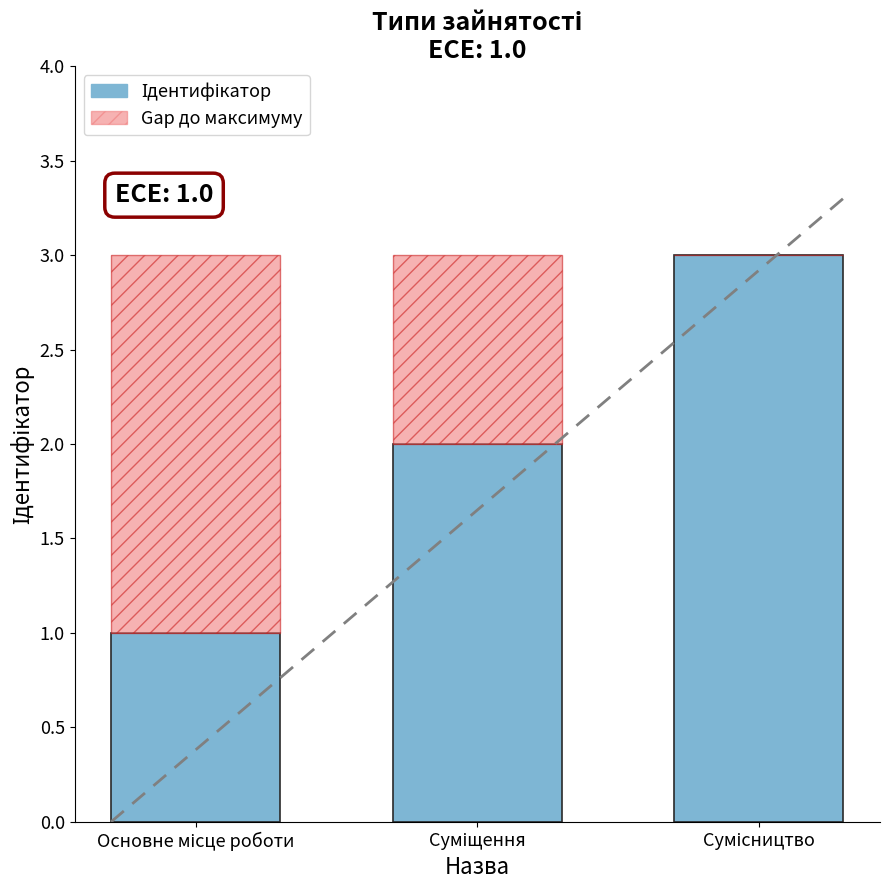

Does the chart contain stacked bars?

Yes